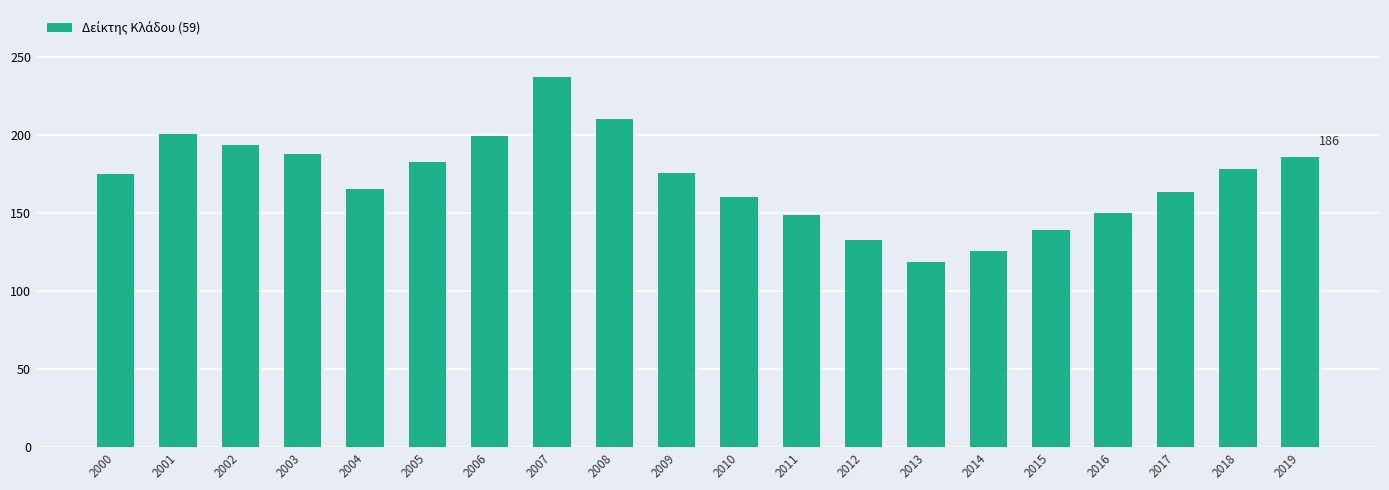

What is the value of the 12th bar from the left?

148.5